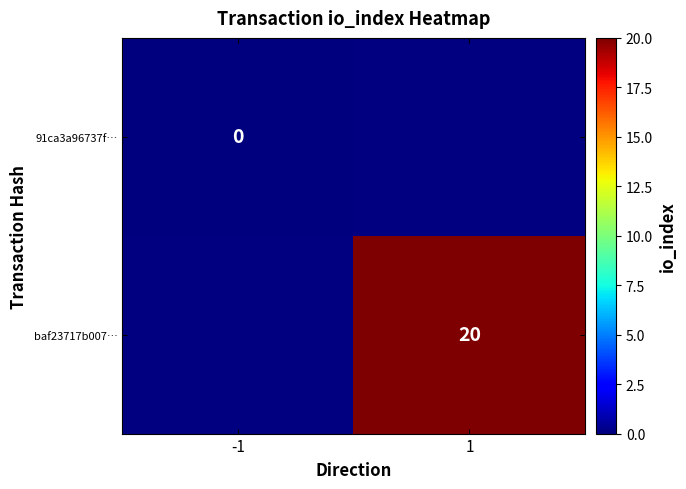

Is it true that baf23717b007… equals 5 at 1?

False